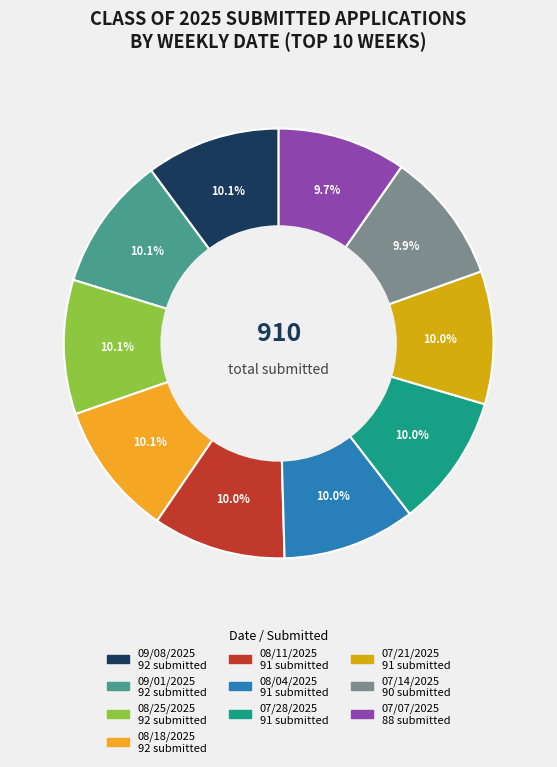

True or false: 09/08/2025 accounts for 19% of the total.

False